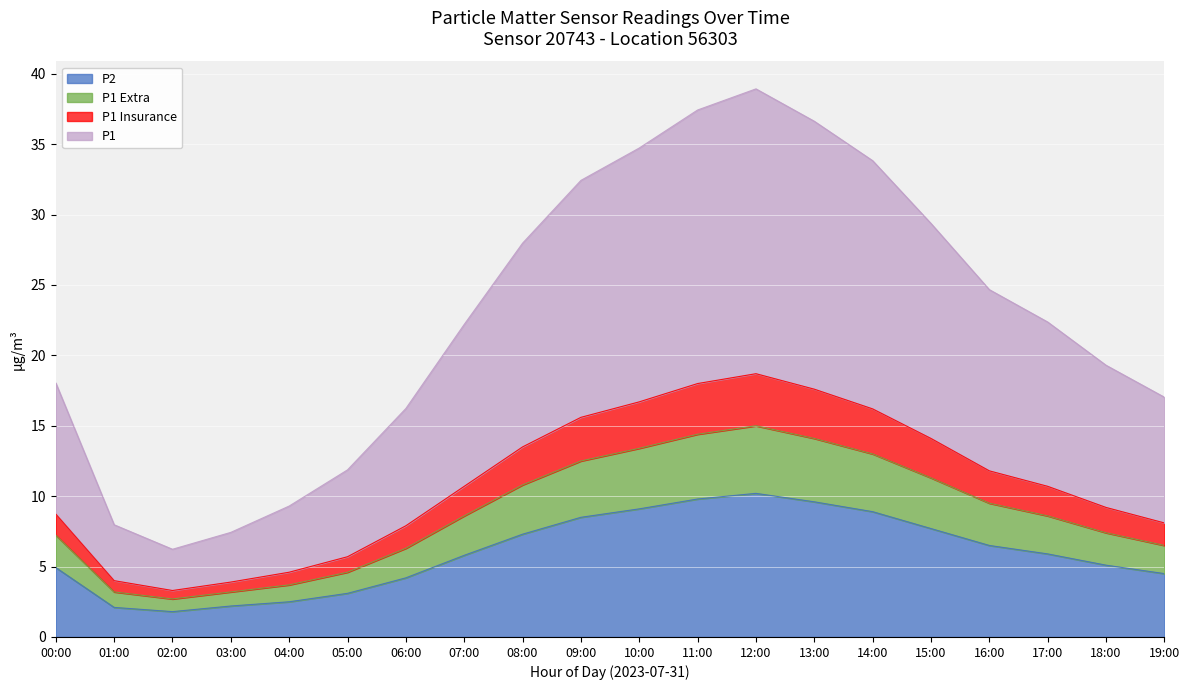

Does the chart display data point markers on the line(s)?

No